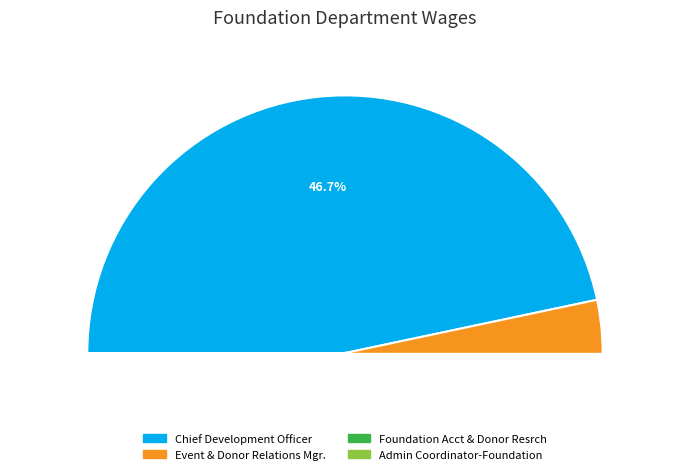

Is it true that Foundation Acct & Donor Resrch is 30% of the pie?

False